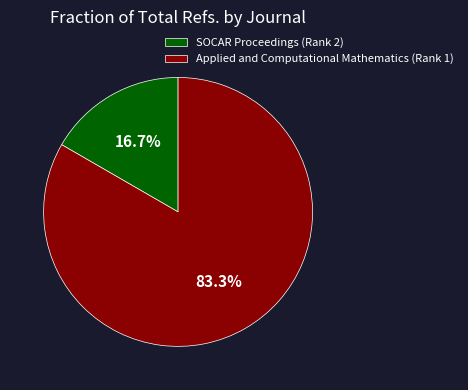

Is it true that SOCAR Proceedings (Rank 2) is 11% of the pie?

False